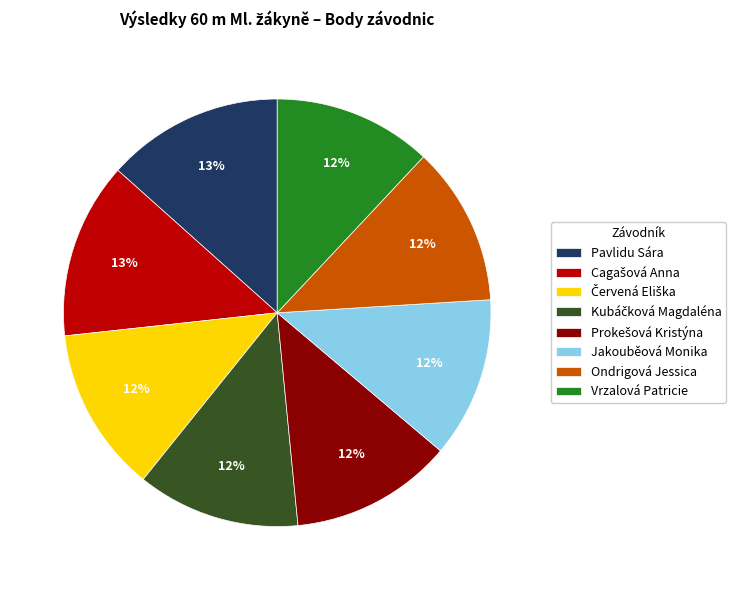

Is there a majority slice in this chart?

No